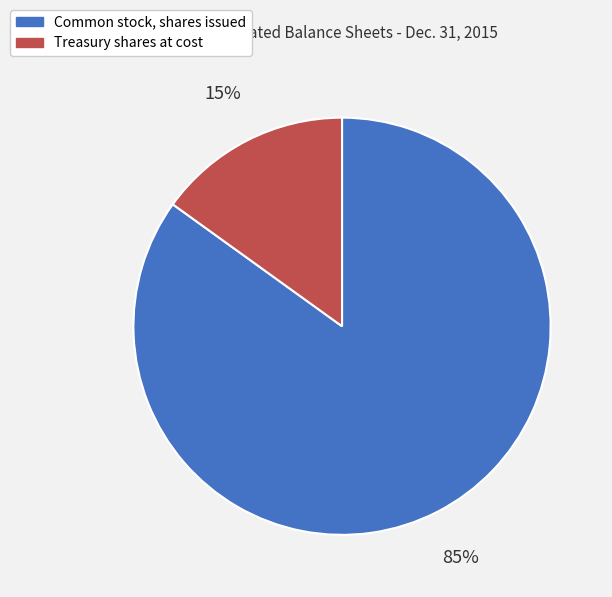

Is the sum of Common stock, shares issued and Treasury shares at cost greater than half?

Yes